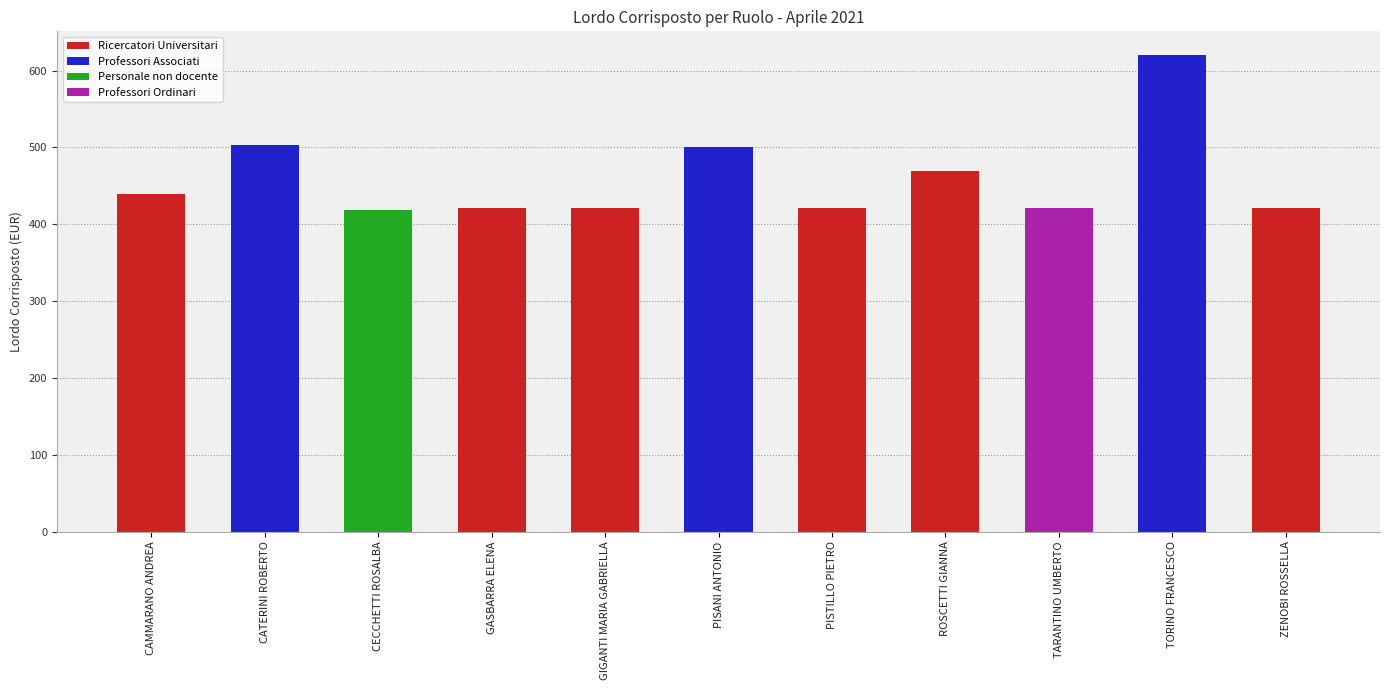

What is the difference between the values at CAMMARANO ANDREA and PISANI ANTONIO?

62.0